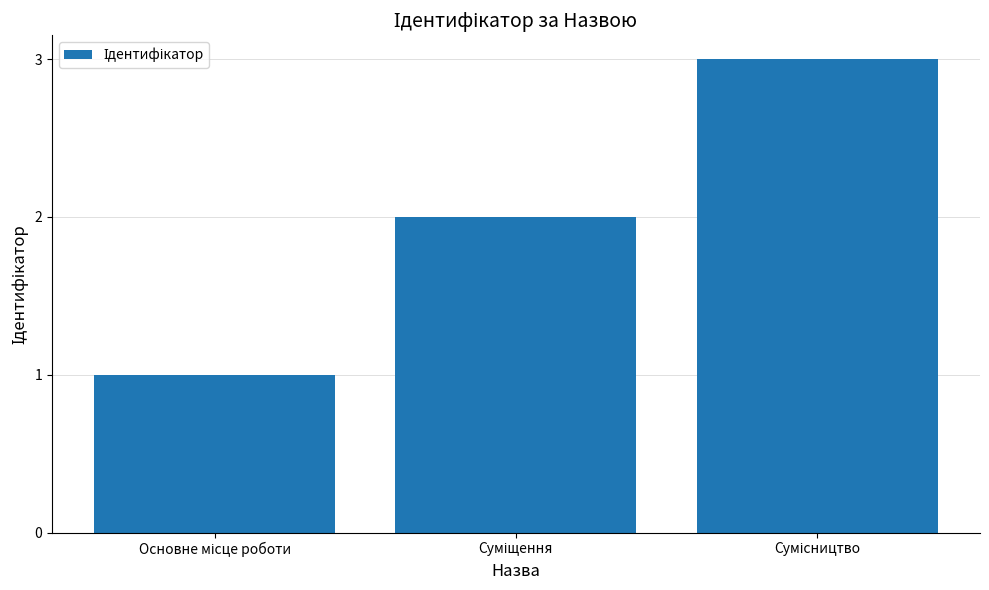

What is the maximum value shown in the chart?

3